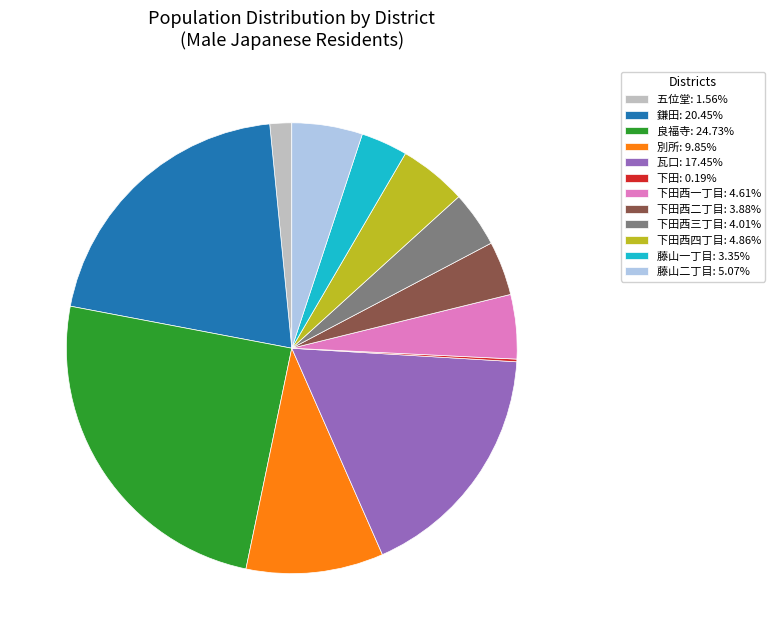

Is the sum of 下田西二丁目: 3.88% and 下田西一丁目: 4.61% greater than half?

No